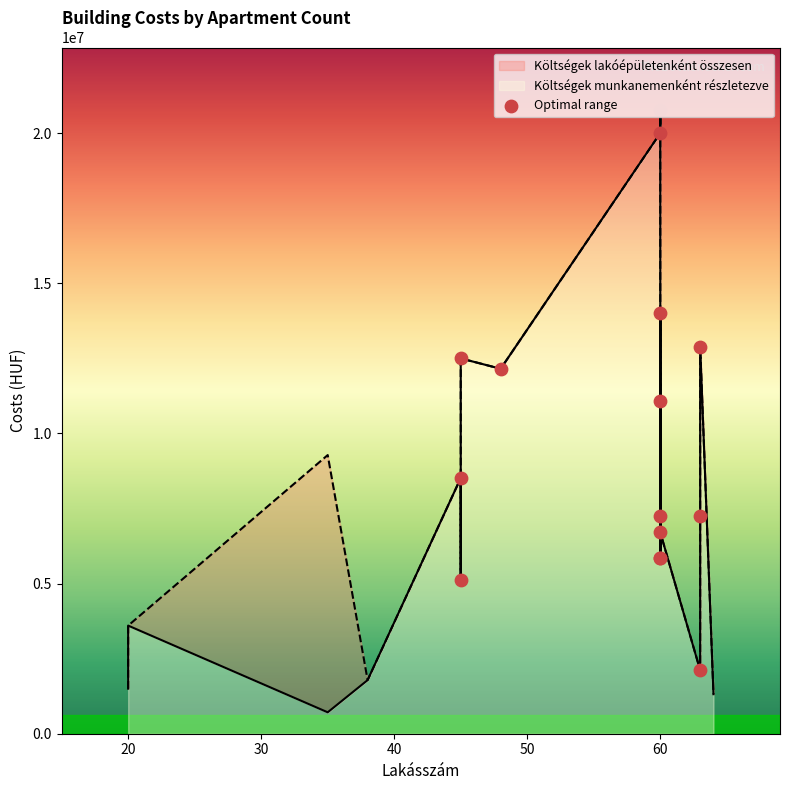

Which series reaches the maximum Y coordinate?

Költségek munkanemenként részletezve